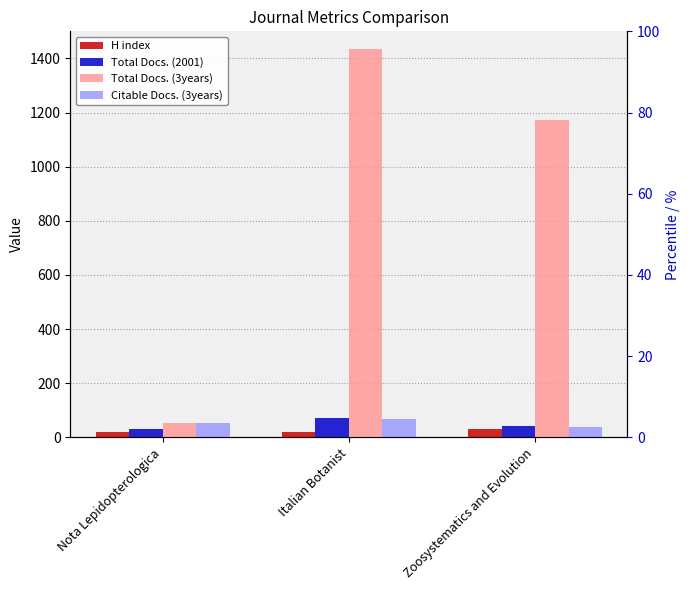

What position from the right is Zoosystematics and Evolution?

1